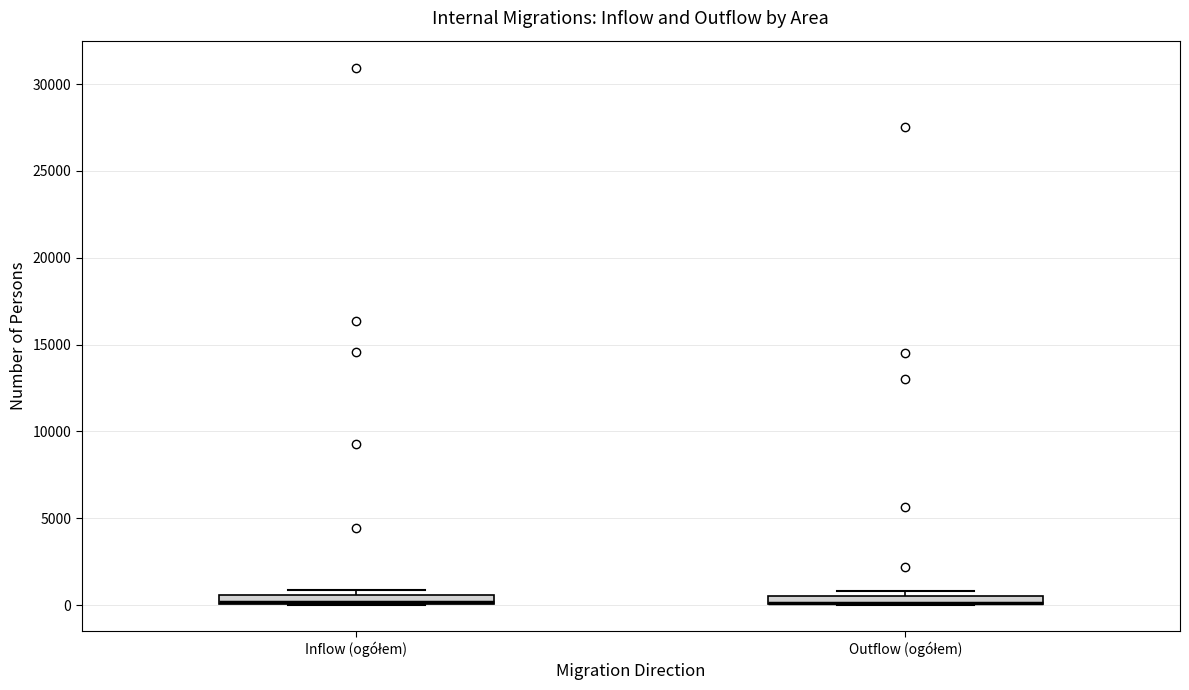

Where is the lower edge of the box for Outflow (ogółem) on the y-axis? The values are not printed on the chart, so give them approximately, as read against the axis.

0